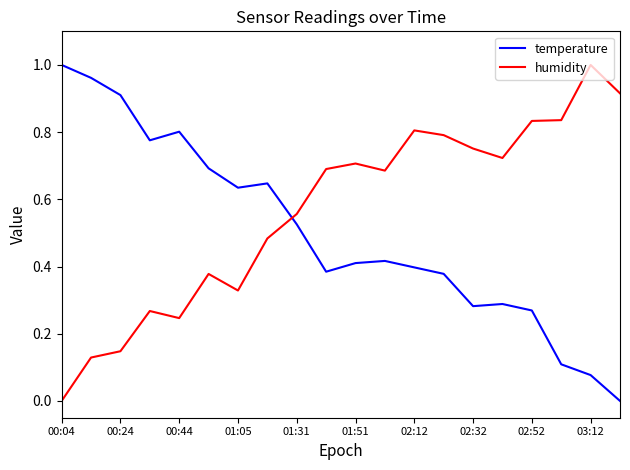

How many intersections are there between humidity and temperature?

1